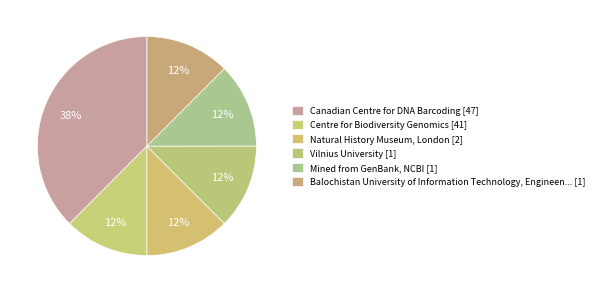

How many slices are in this pie chart?

6